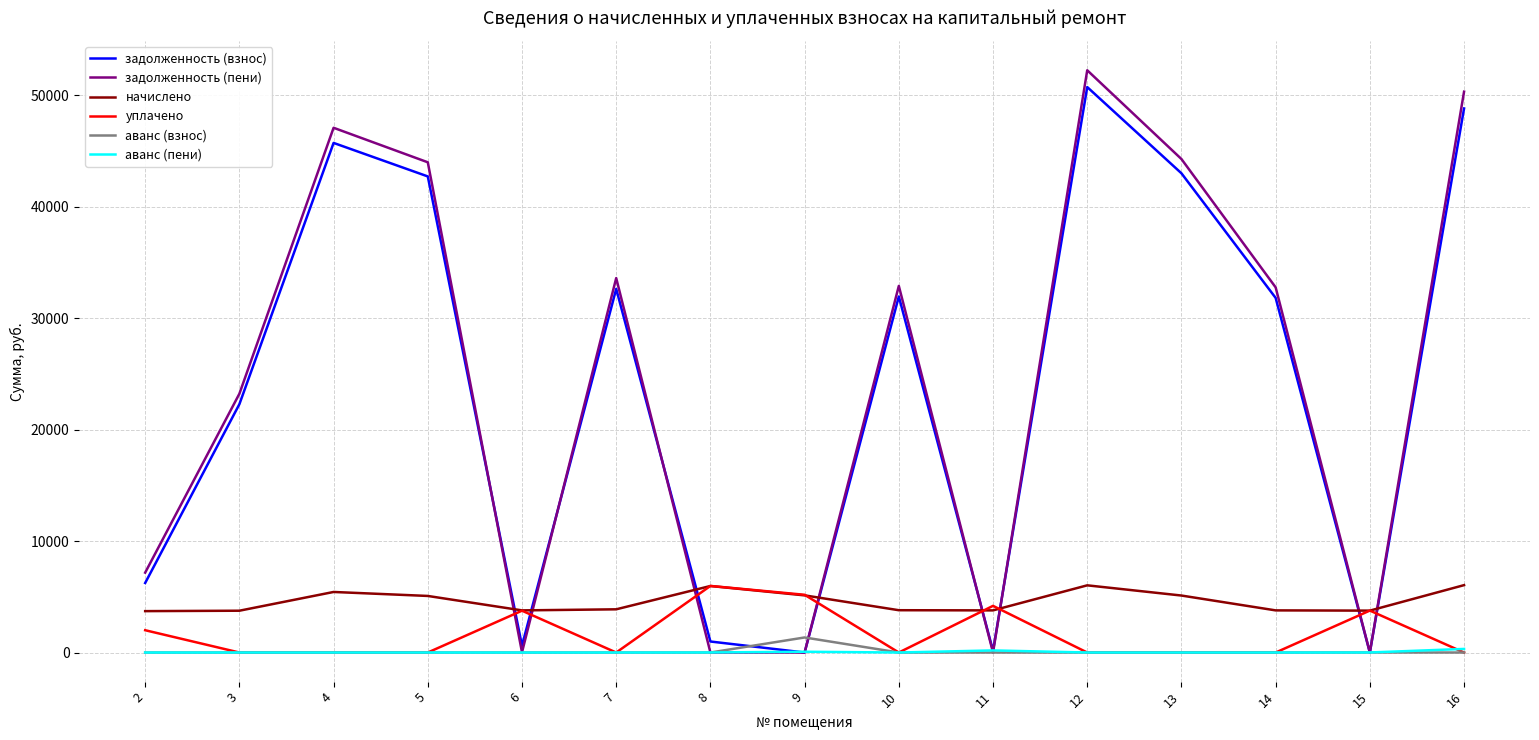

How many lines are shown in the chart?

6